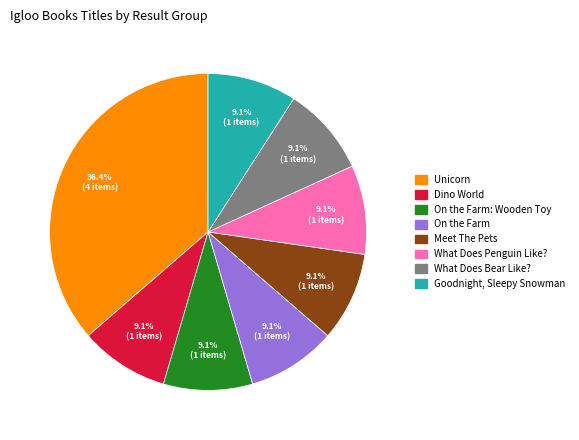

How many segments does this pie chart have?

8